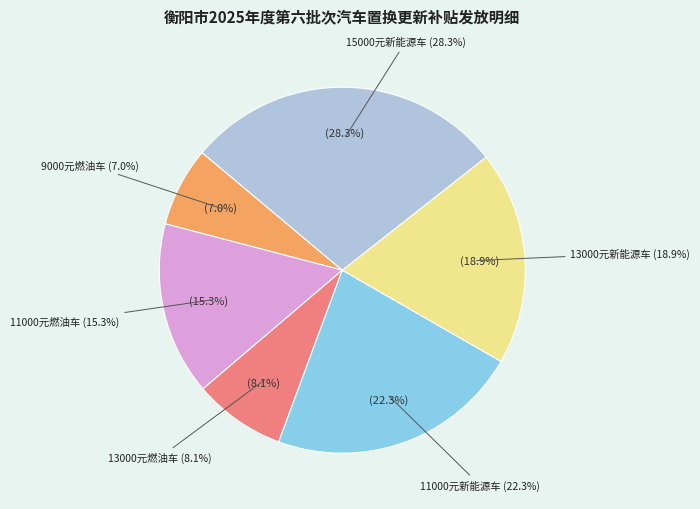

Combined, what portion of the pie is 11000元燃油车补贴（燃油车） and 13000元新能源车补贴（新能源车）?

34.2%